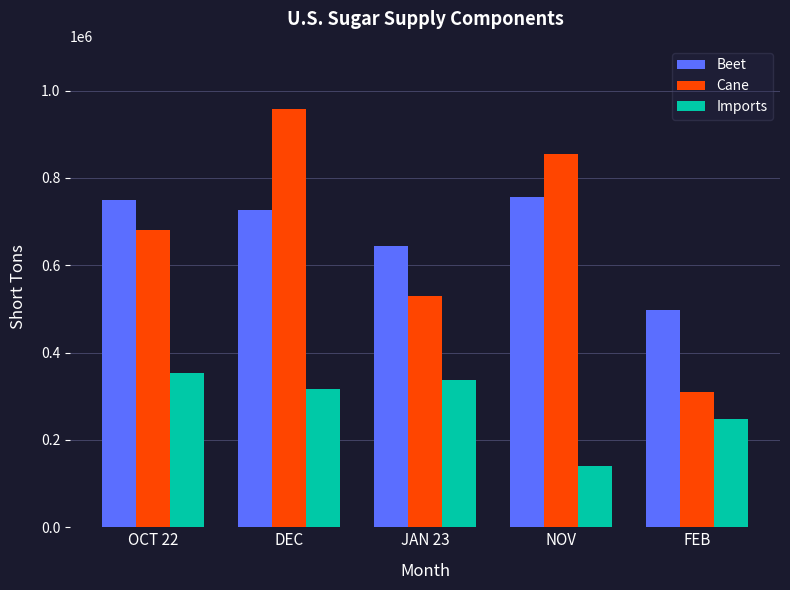

How many bars are there in each group?

3